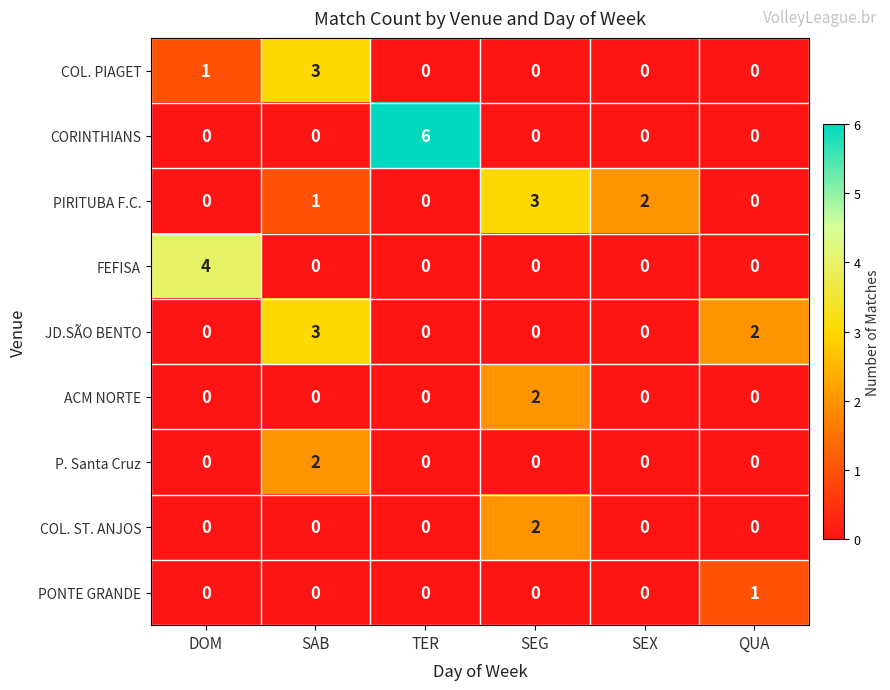

What is the sum of all COL. PIAGET values?

4